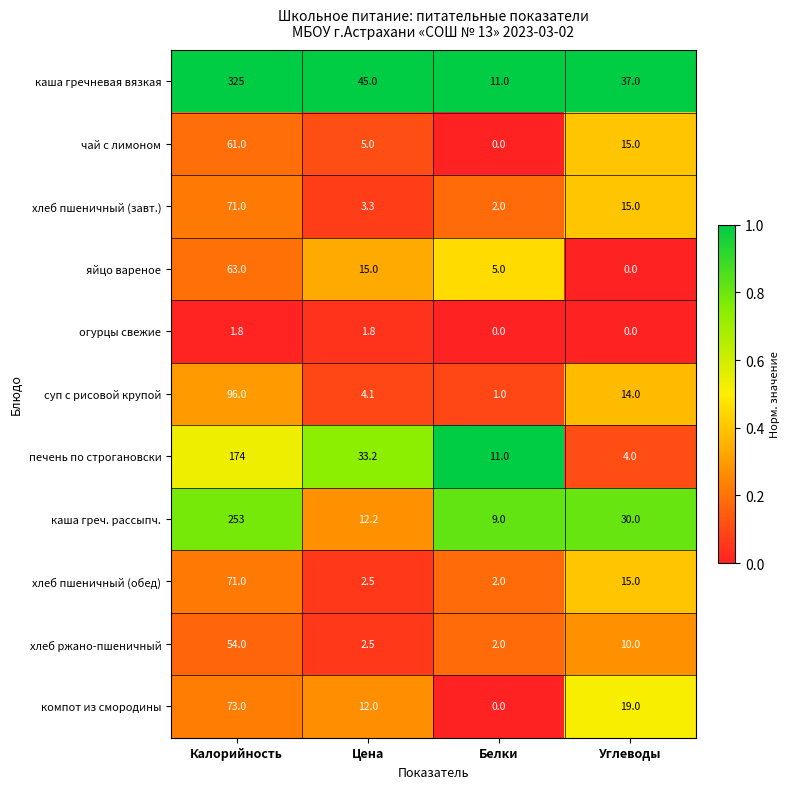

The каша греч. рассыпч. series shows 5.8 at Белки. True or false?

False